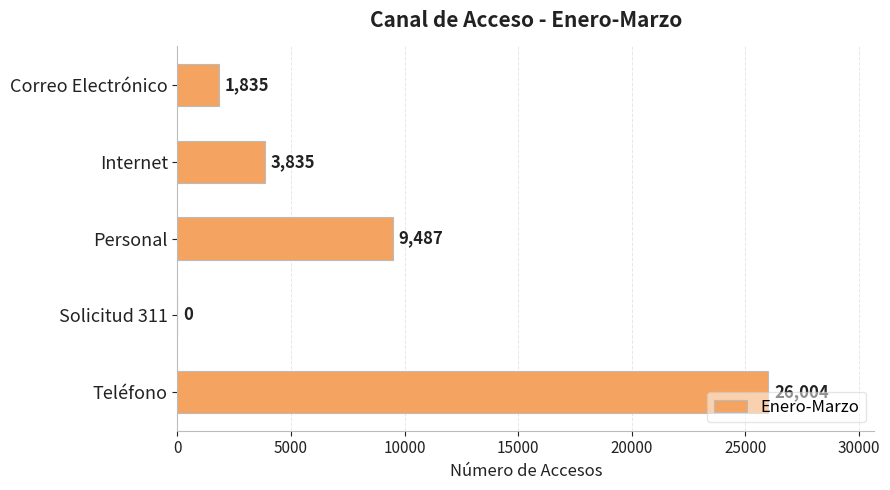

Count the number of data series in this chart.

1